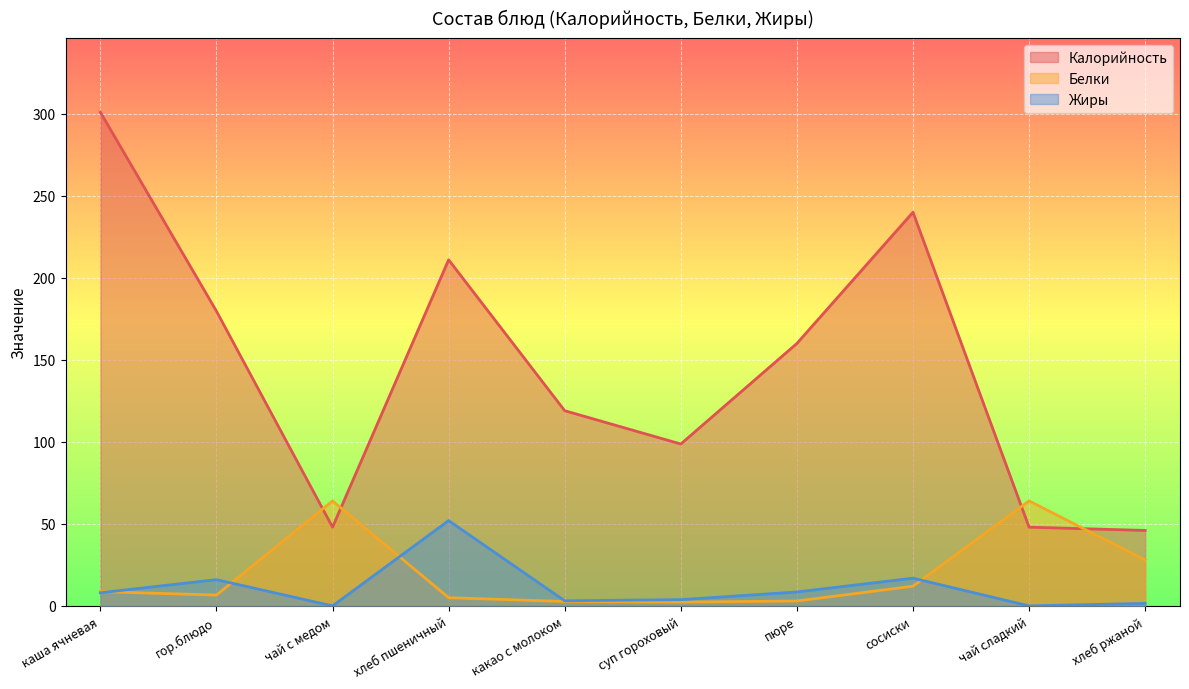

Reading right to left, extract all data points from this chart.

Калорийность: 46.0	48.0	240.0	160.0	98.7	119.0	211.0	48.0	179.7	301.0
Белки: 28.0	64.0	12.0	3.0	2.3	2.7	5.0	64.0	6.6	8.7
Жиры: 1.5	0.0	16.9	8.5	3.8	3.1	52.0	0.0	16.0	8.0